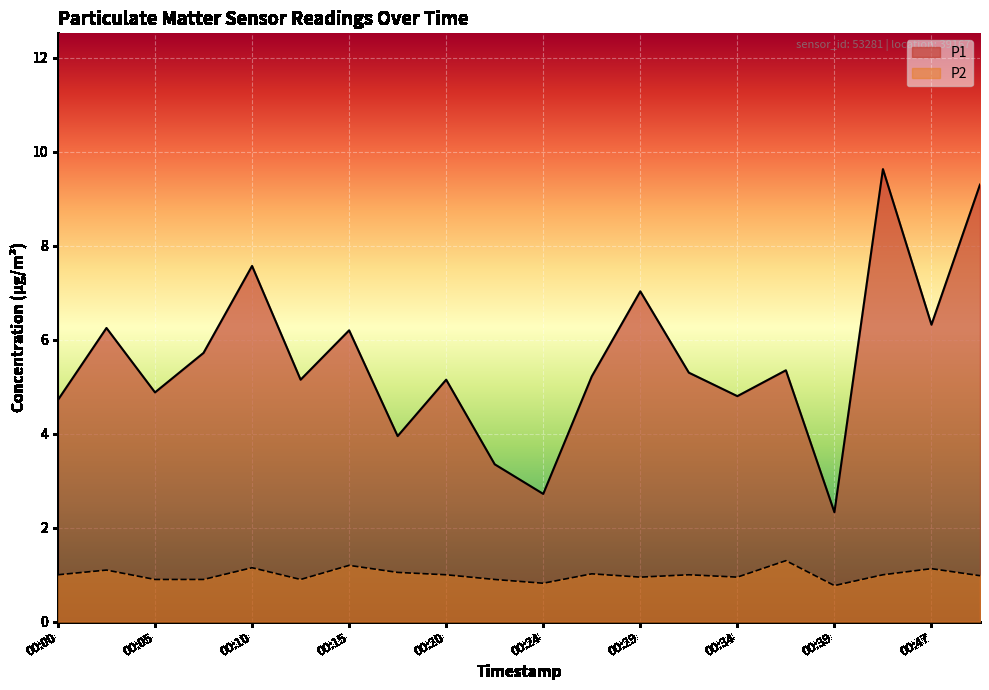

How many data points in P2 are less than 1?

9